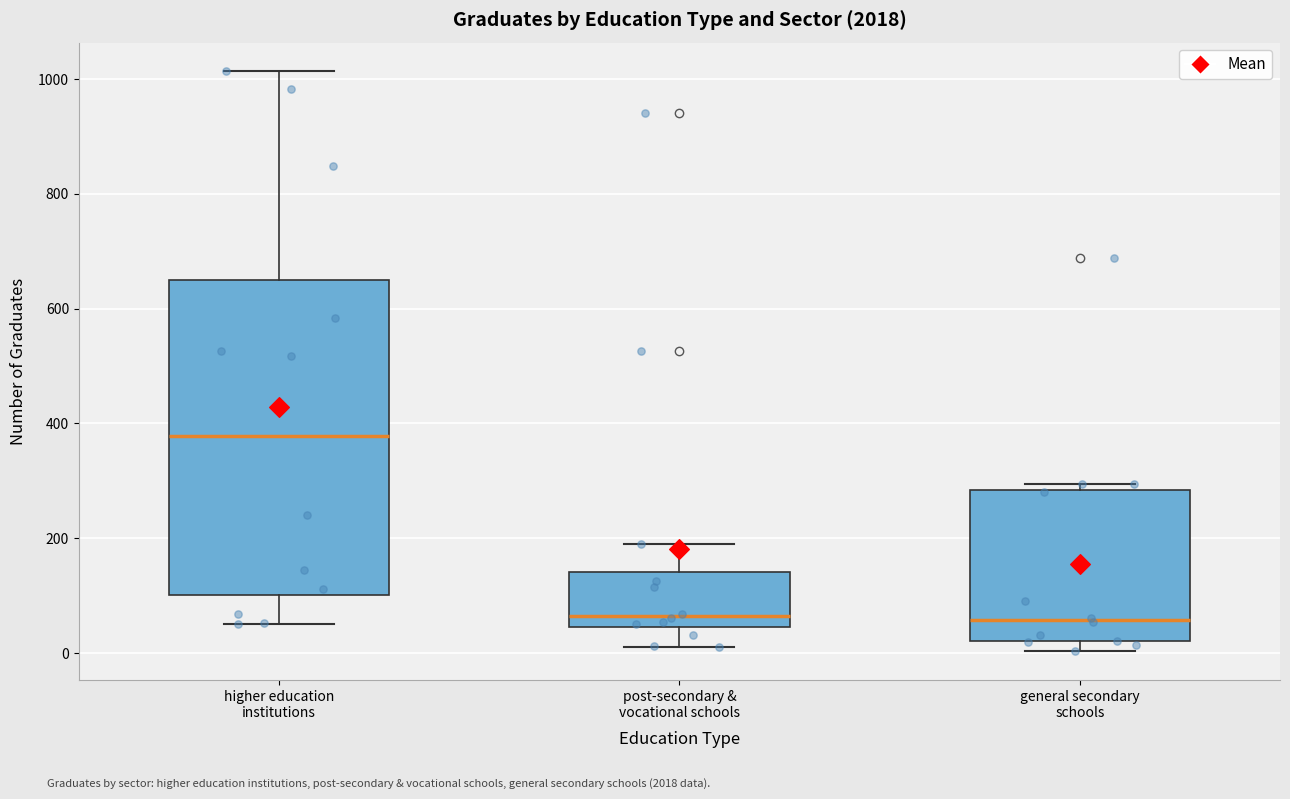

Reading left to right, transcribe this box plot: for each box, give where its median line is, the range the box spans, and where its two whiskers end, as read against the y-axis. The values are not printed on the chart, so give them approximately, as read against the axis.

higher education institutions: median 380, box 100 to 660, whiskers 60 to 1020
post-secondary & vocational schools: median 60, box 40 to 140, whiskers 20 to 200
general secondary schools: median 60, box 20 to 280, whiskers 0 to 300